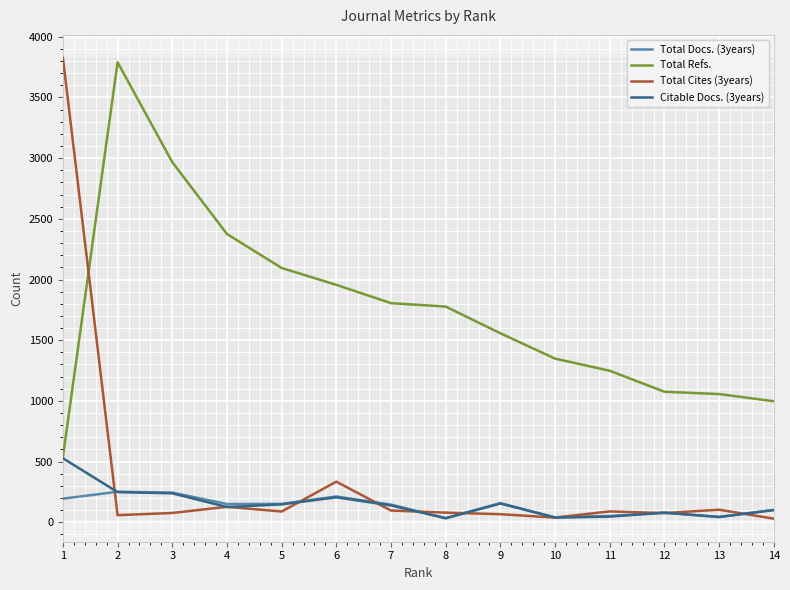

True or false: Total Docs. (3years) and Total Refs. cross at least once.

False